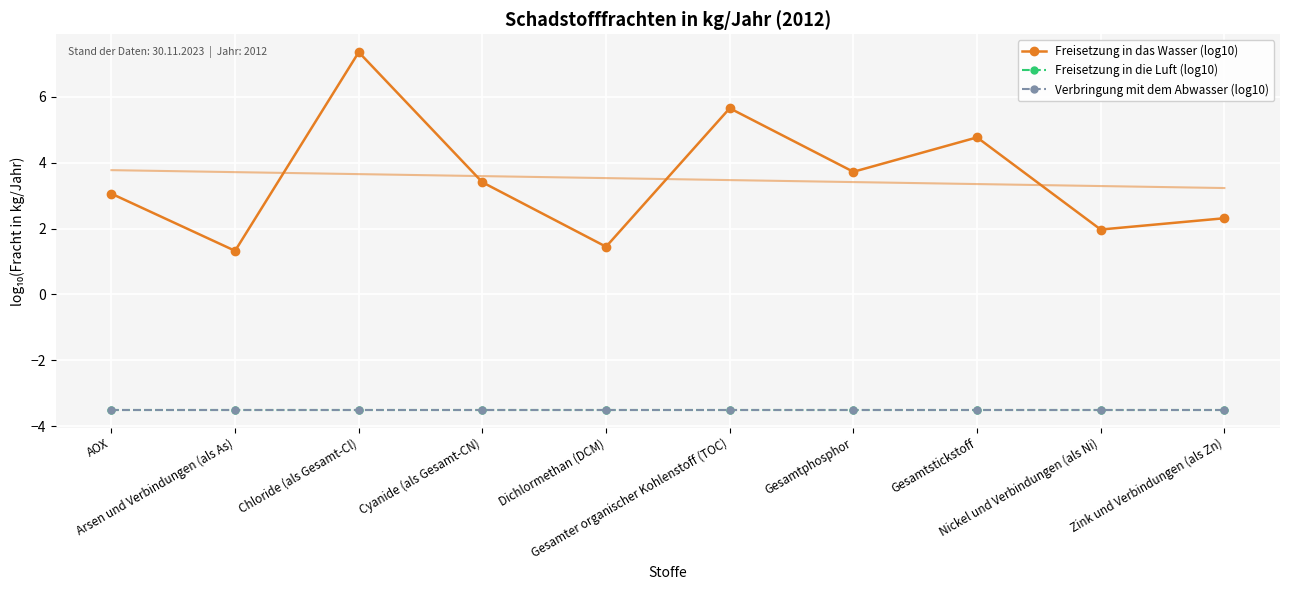

True or false: Freisetzung in die Luft (log10) and Freisetzung in das Wasser (log10) cross at least once.

False